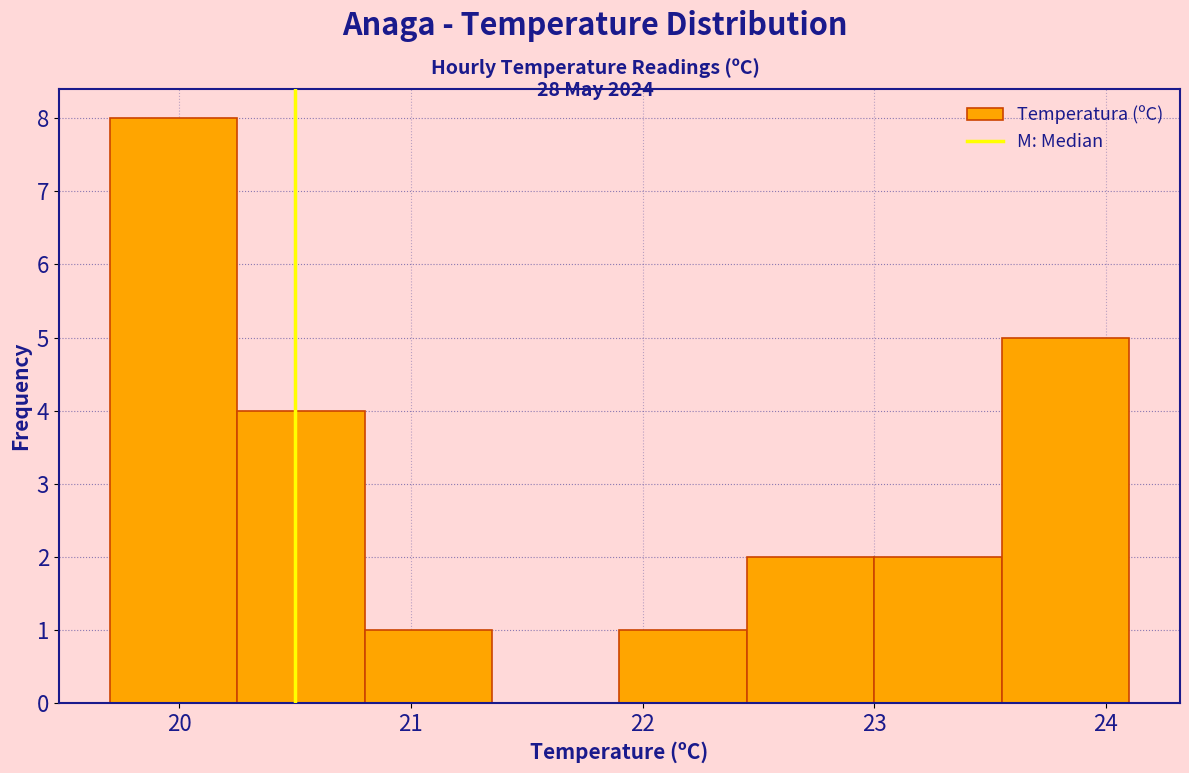

Reading left to right, list every bar in this chart as the range it spans on the x-axis followed by its height. Neither the bar edges nor the heights are printed on the chart, so give them approximately, as read against the axes.

19.70 to 20.25: 8
20.25 to 20.80: 4
20.80 to 21.35: 1
21.35 to 21.90: 0
21.90 to 22.45: 1
22.45 to 23.00: 2
23.00 to 23.55: 2
23.55 to 24.10: 5